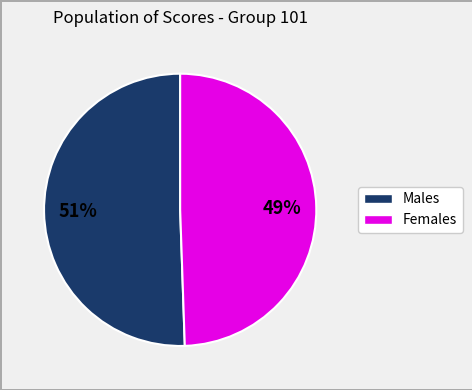

To the nearest percent, what is the average slice percentage?

50%